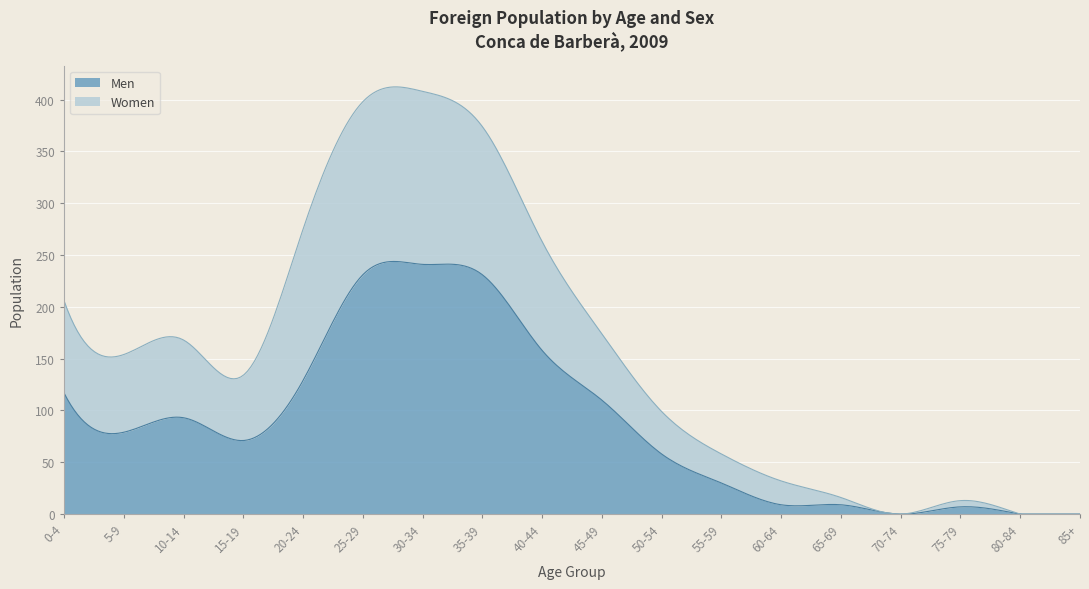

What are all the series names shown in the legend?

Men, Women